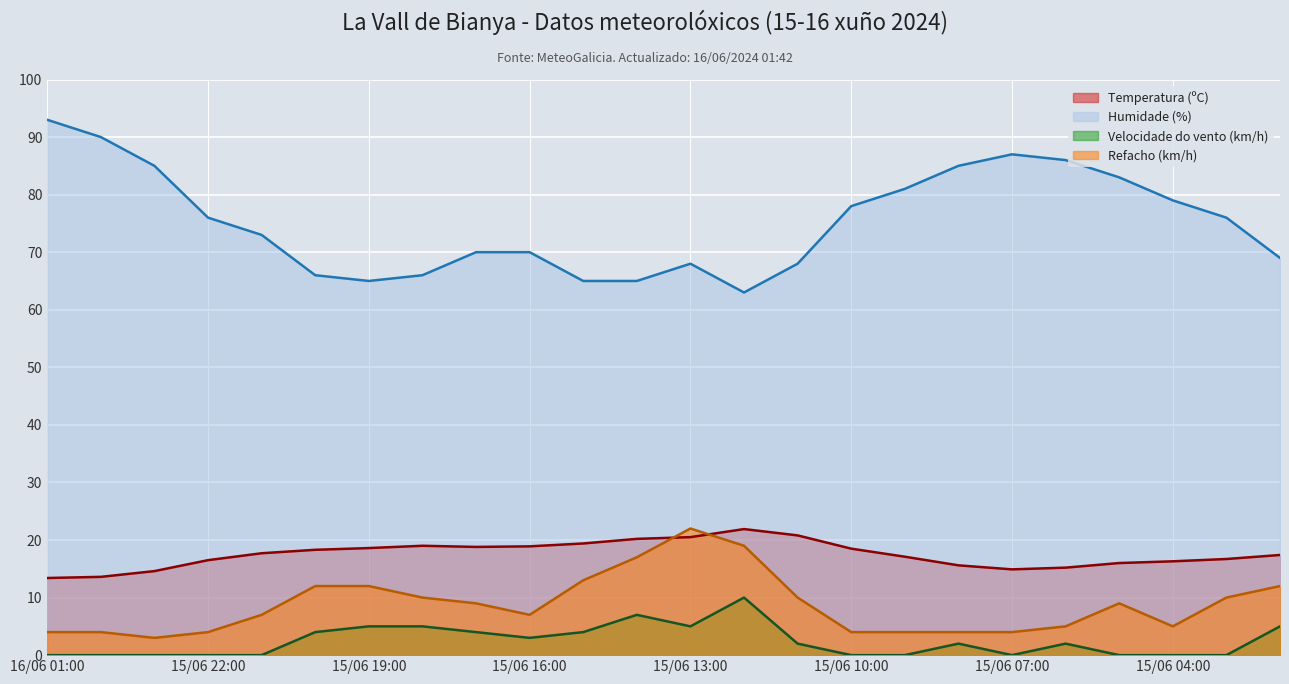

What is the approximate value of Refacho (km/h) at 15/06 06:00?

5.0